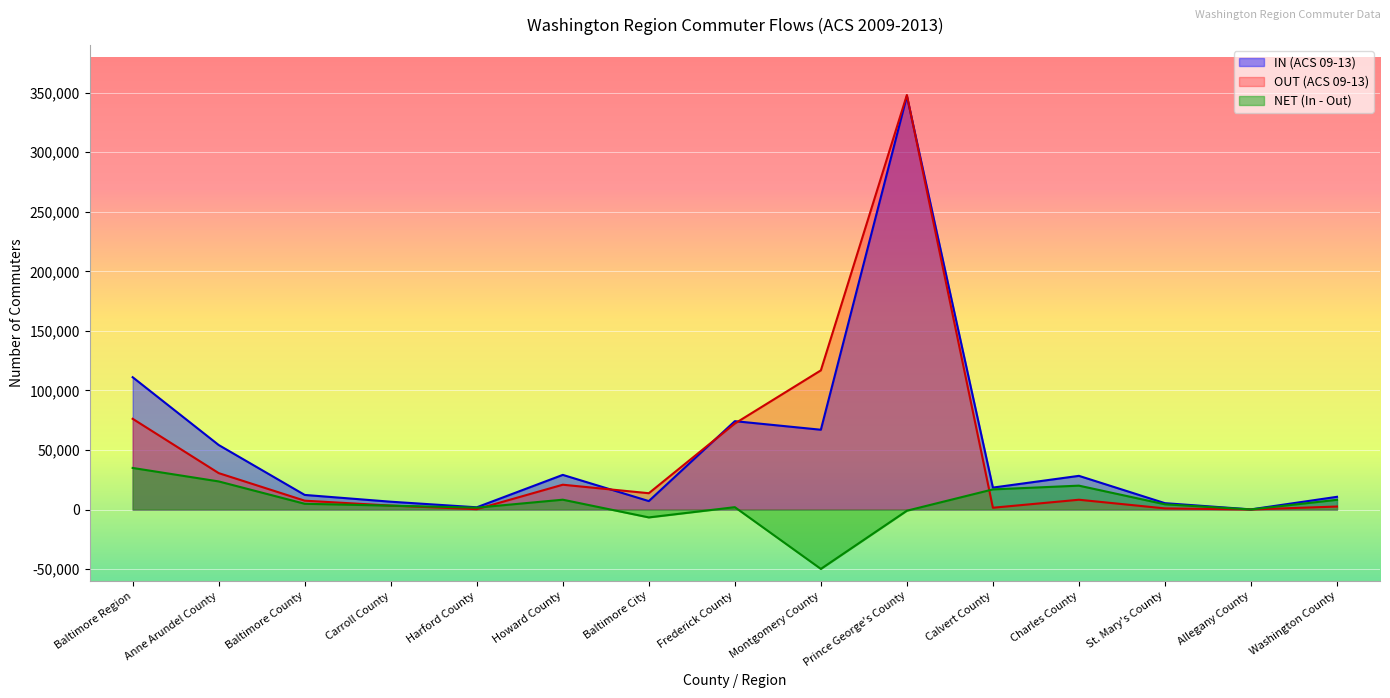

What position from the left is St. Mary's County?

13